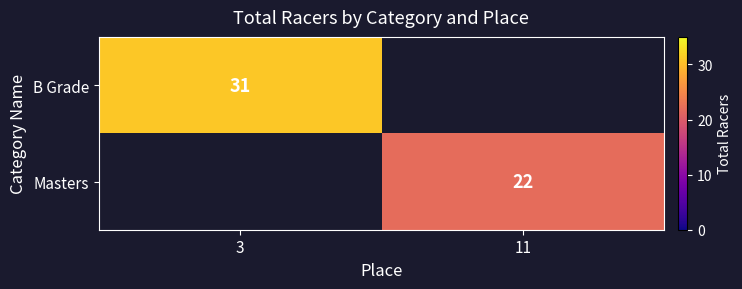

True or false: Masters has a value of 22 at 11.

True